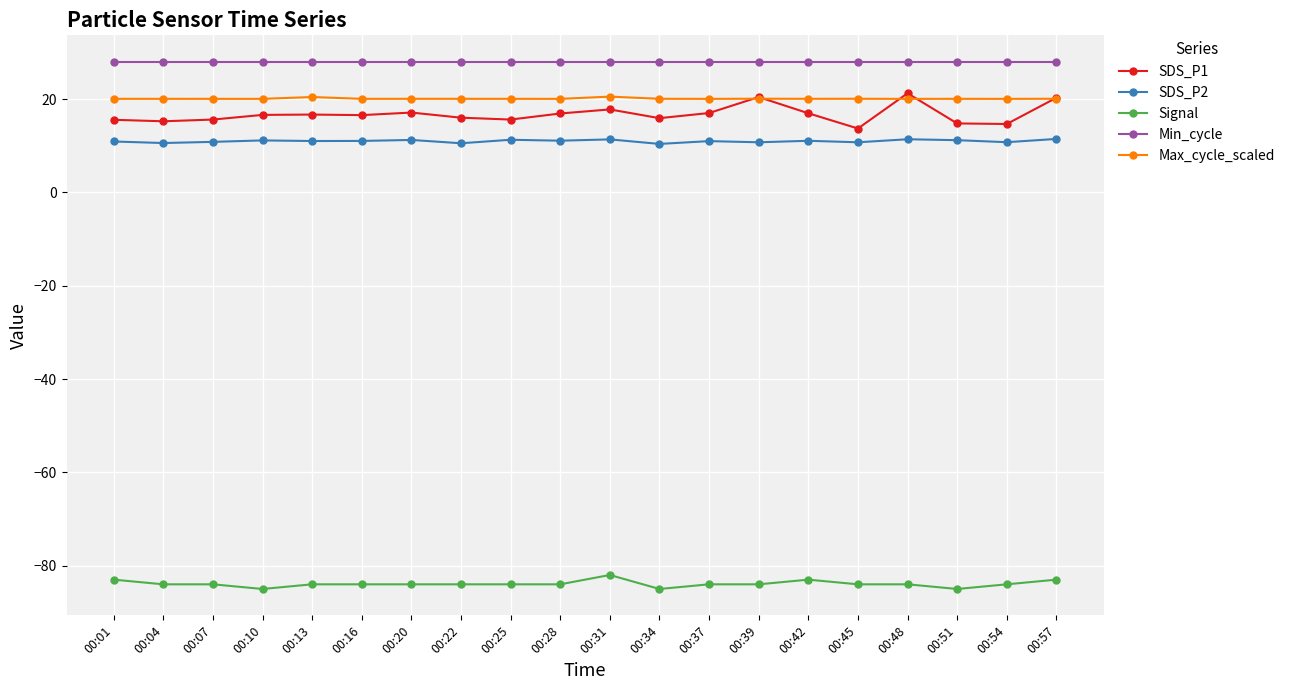

What is the value of the Min_cycle point at the 12th from the left?

28.0